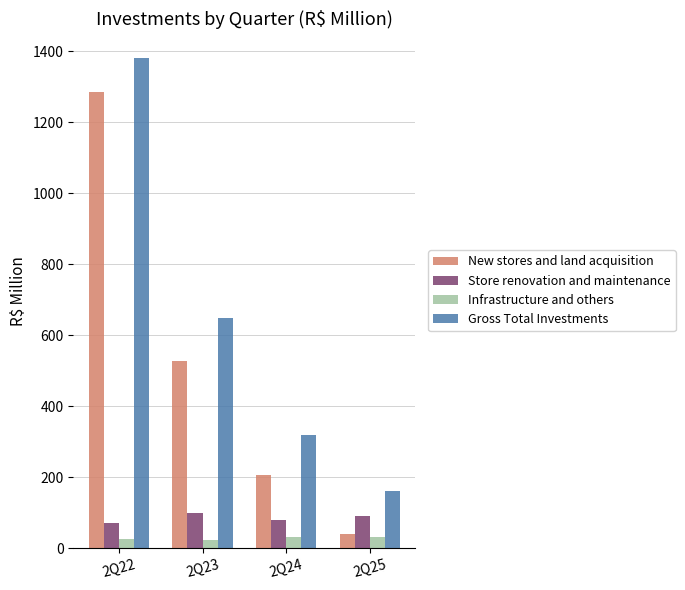

At which label is Gross Total Investments closest to 772?

2Q23